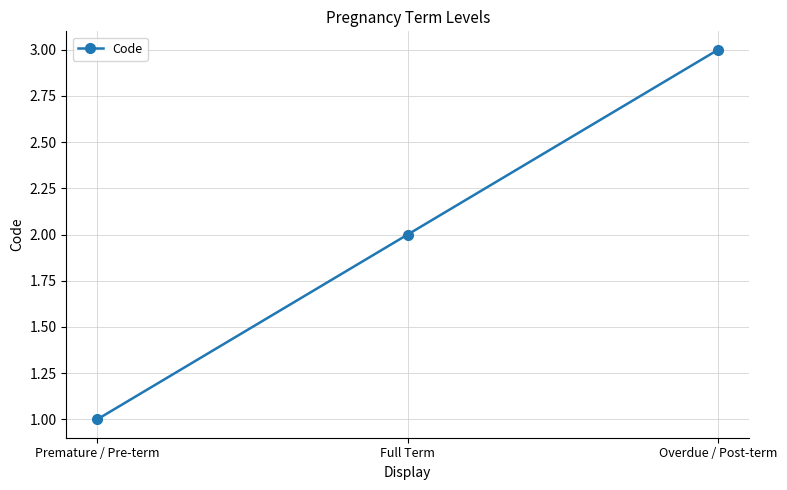

How many lines are shown in the chart?

1